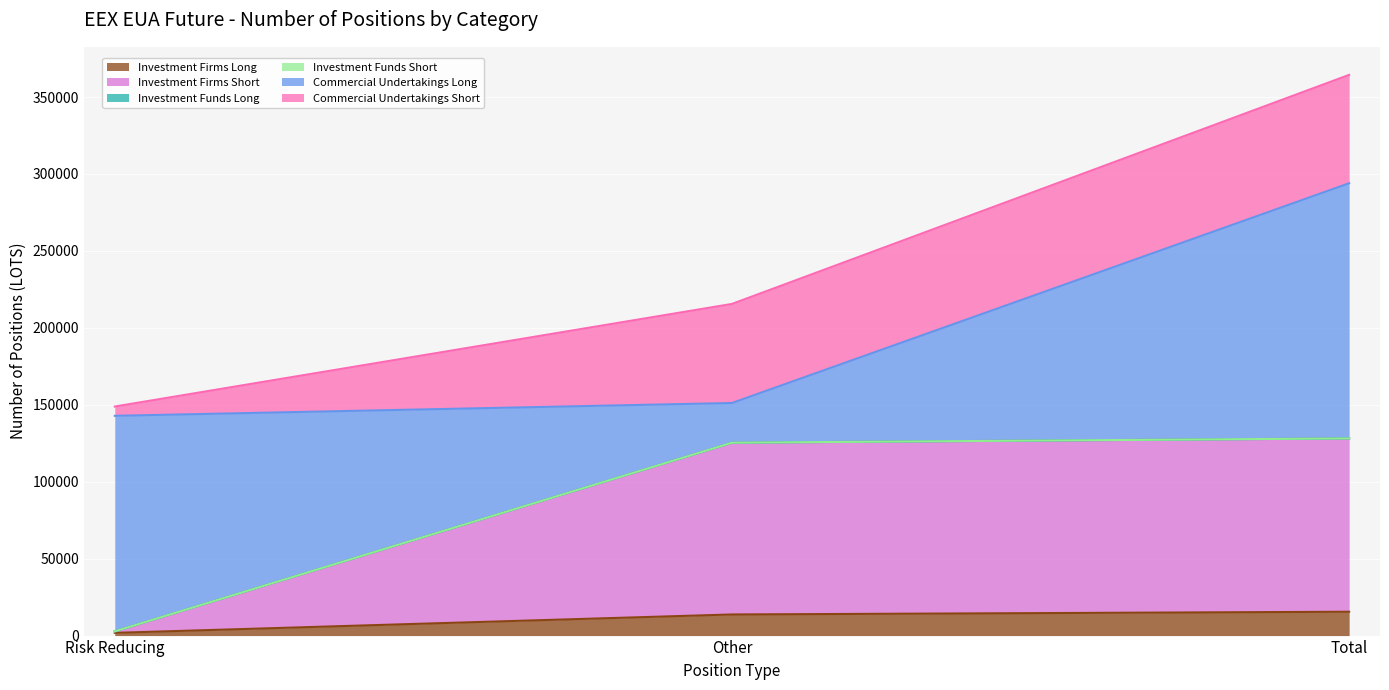

Between Risk Reducing and Other, which is larger?

Other